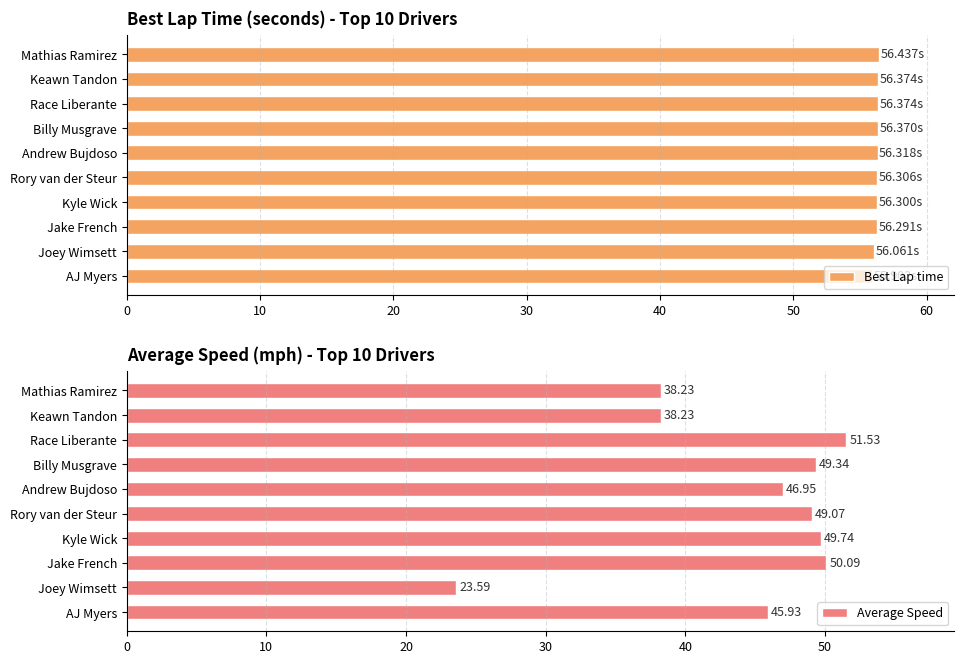

How many bars are there in total?

20